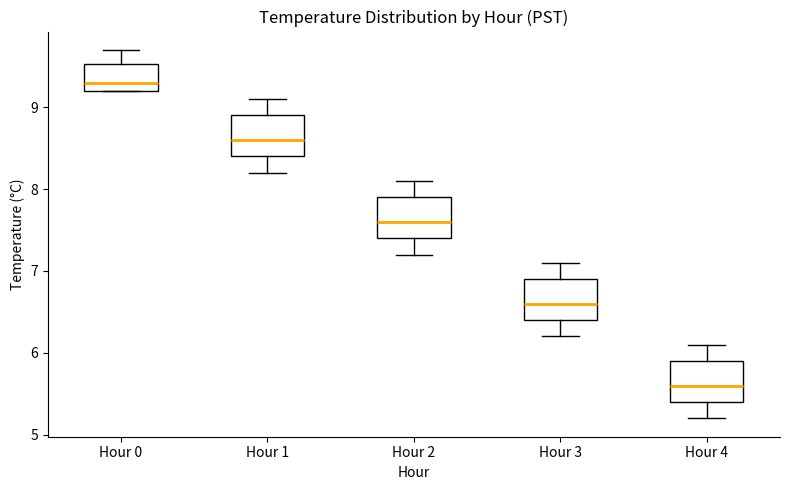

Which box's median line is the highest?

Hour 0